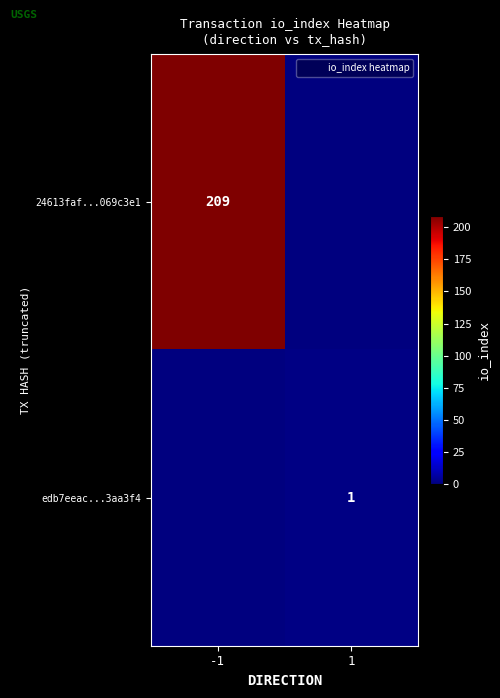

What is the highest value of the edb7eeac...3aa3f4 series?

1